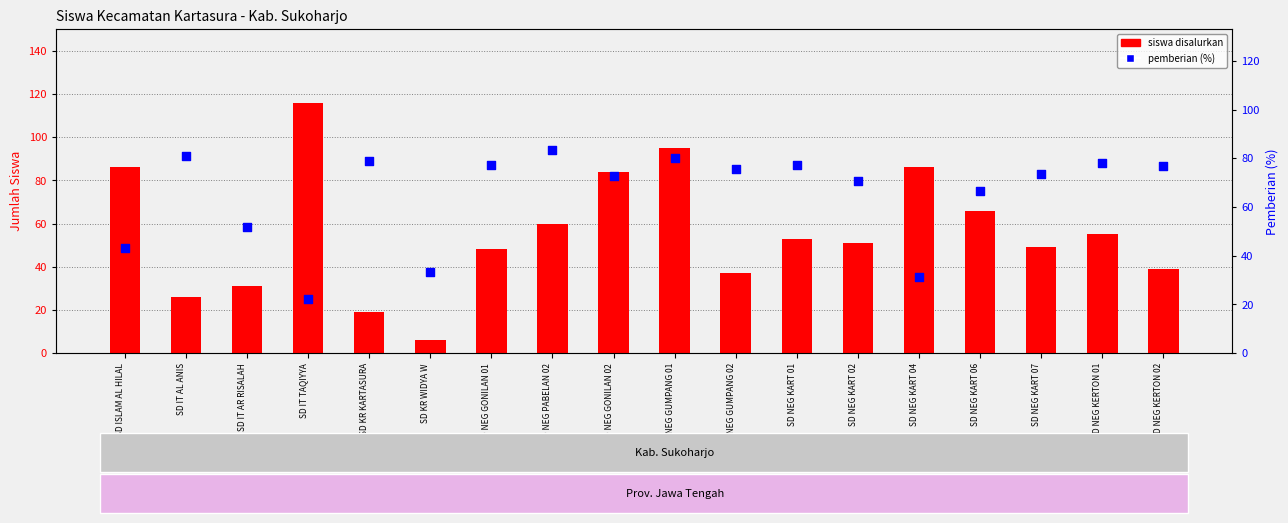

Which series reaches the minimum Y coordinate?

siswa disalurkan